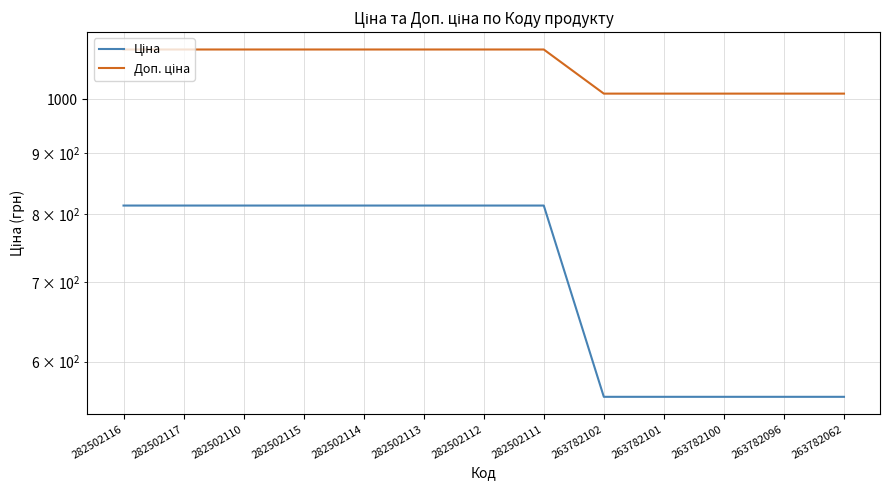

Reading left to right, extract all data points from this chart.

Ціна: 813.0	813.0	813.0	813.0	813.0	813.0	813.0	813.0	560.2	560.2	560.2	560.2	560.2
Доп. ціна: 1101.8	1101.8	1101.8	1101.8	1101.8	1101.8	1101.8	1101.8	1011.0	1011.0	1011.0	1011.0	1011.0